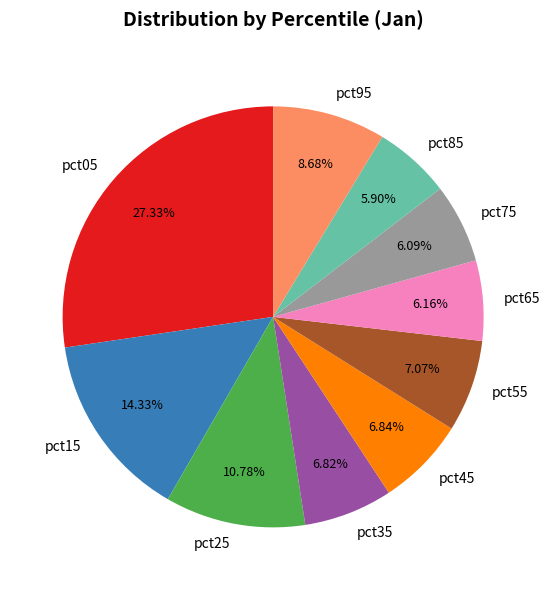

To the nearest percent, what is the difference between the pct45 and pct65 slice percentages?

1%